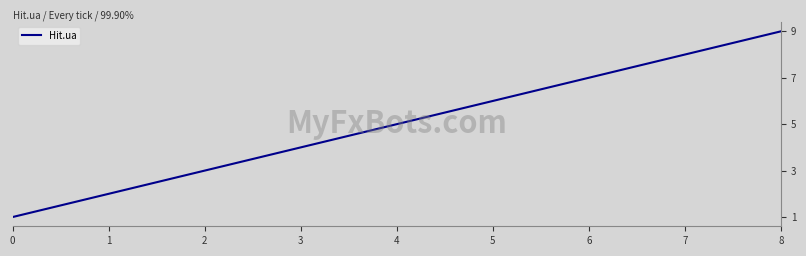

What is the sum of the values at 7 and 3?

12